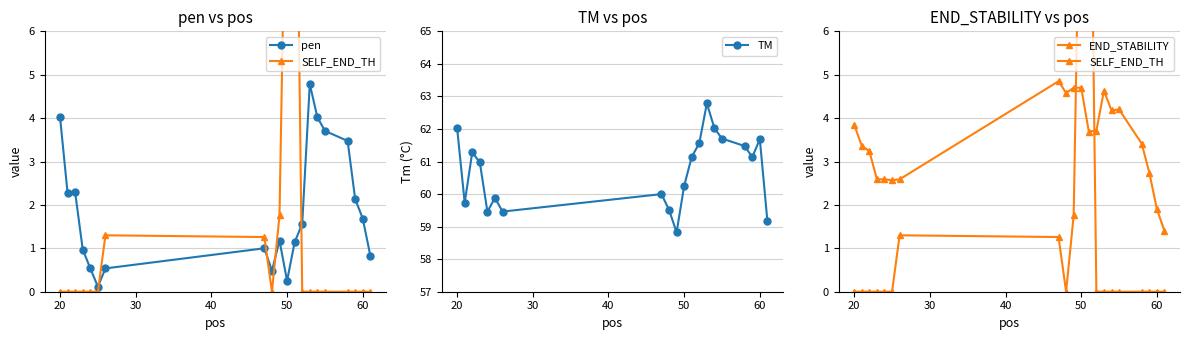

How many interior local valleys does the TM series have?

5